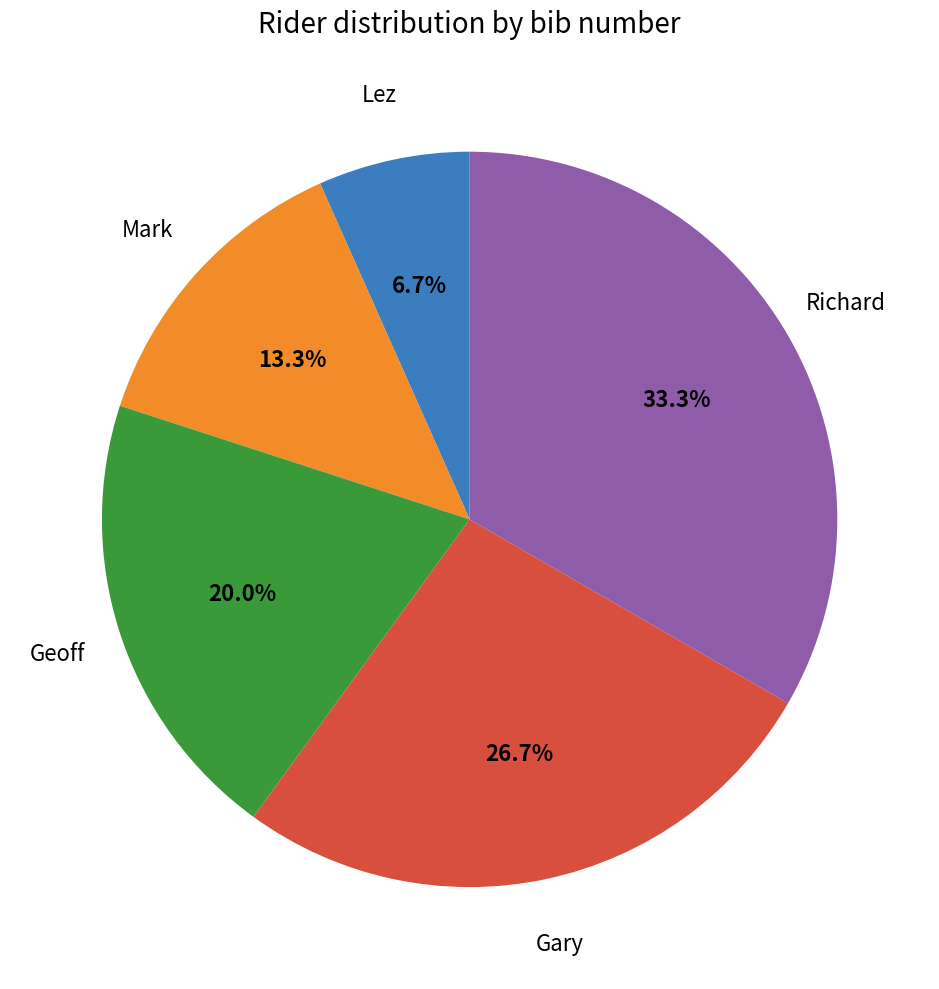

To the nearest percent, what portion does Gary represent?

27%